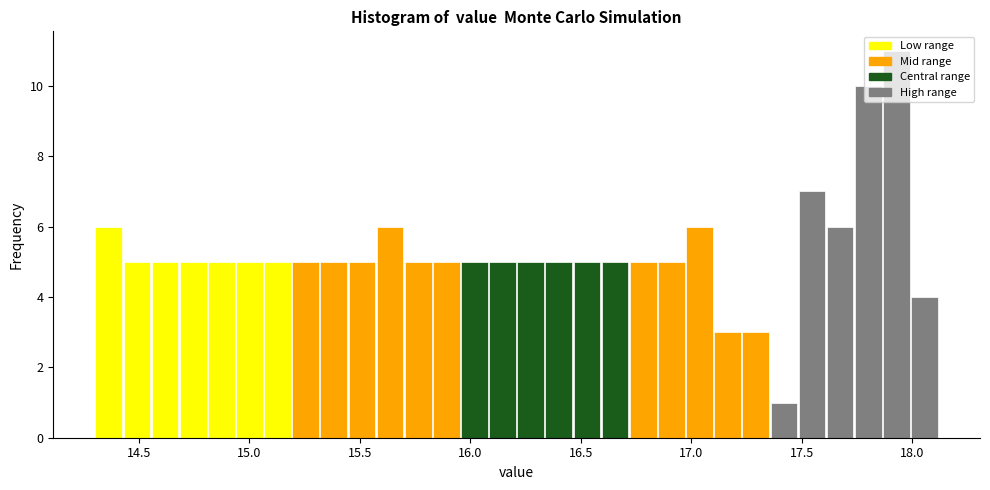

Read against the x-axis, roughly where is the centre of the tallest bar?

17.95